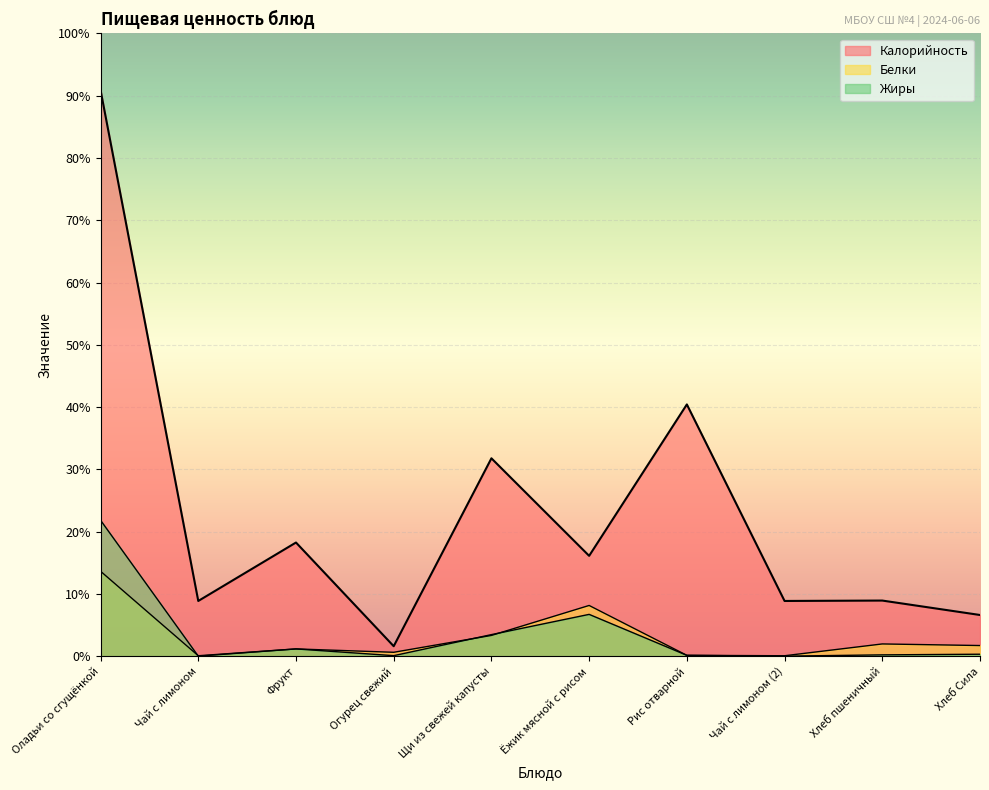

At how many categories does at least one series exceed 72?

5